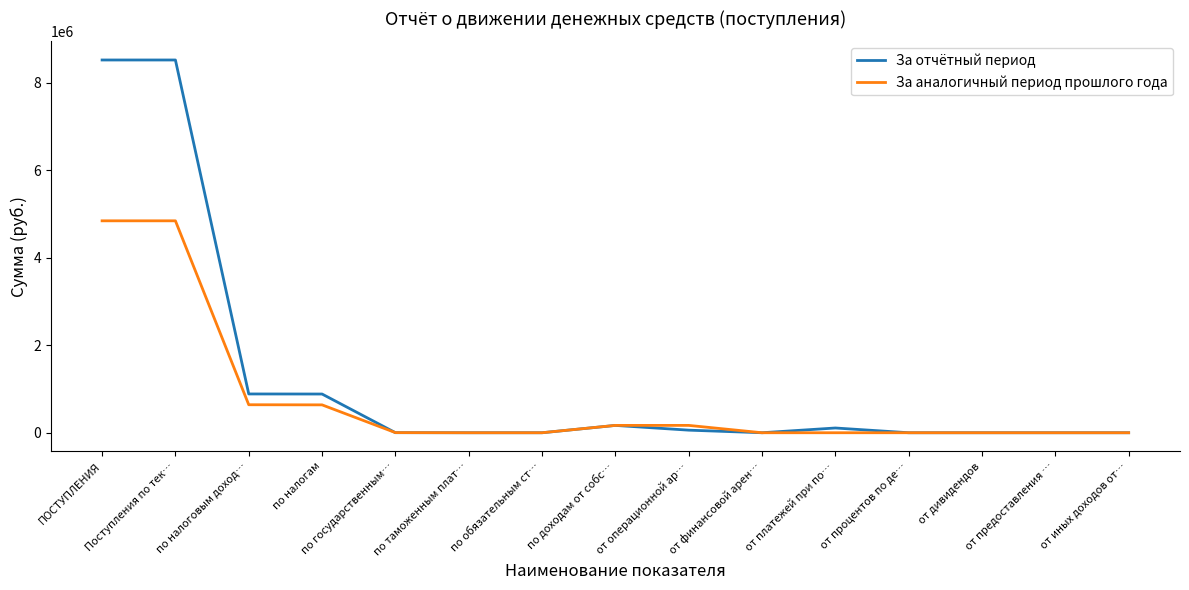

List the series in order of their peak value, lowest first.

За аналогичный период прошлого года, За отчётный период